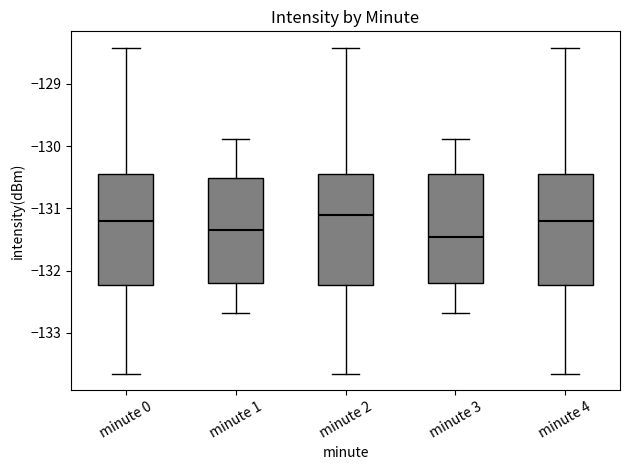

Reading left to right, transcribe this box plot: for each box, give where its median line is, the range the box spans, and where its two whiskers end, as read against the y-axis. The values are not printed on the chart, so give them approximately, as read against the axis.

minute 0: median -131.2, box -132.2 to -130.5, whiskers -133.7 to -128.4
minute 1: median -131.3, box -132.2 to -130.5, whiskers -132.7 to -129.9
minute 2: median -131.1, box -132.2 to -130.5, whiskers -133.7 to -128.4
minute 3: median -131.5, box -132.2 to -130.4, whiskers -132.7 to -129.9
minute 4: median -131.2, box -132.2 to -130.5, whiskers -133.7 to -128.4